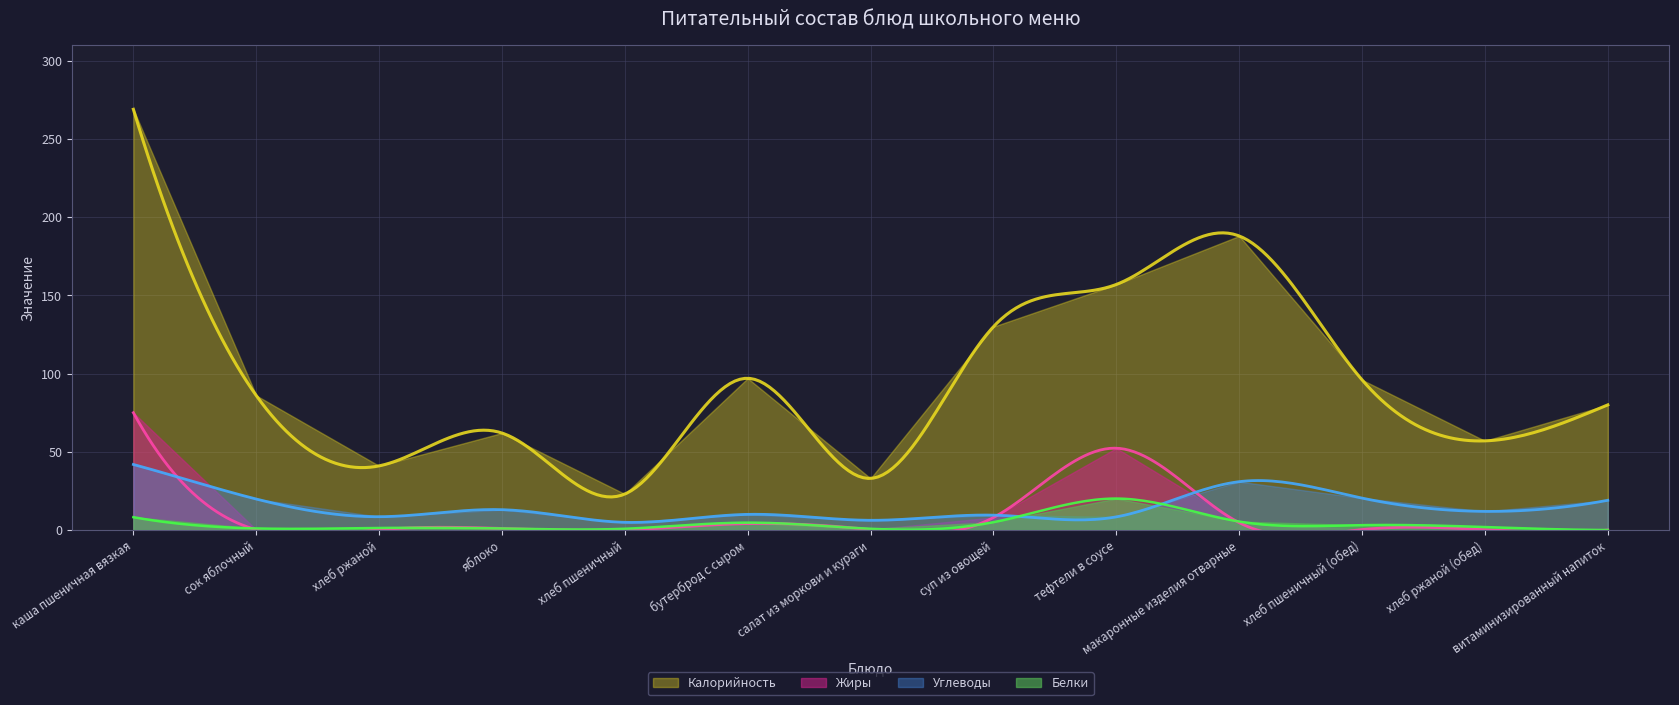

Reading right to left, transcribe all the data shown in this chart.

Калорийность: 80.0	57.0	96.0	188.0	157.0	130.0	33.0	97.0	23.0	62.0	41.0	86.0	269.0
Белки: 0.0	1.9	3.1	5.4	20.1	5.0	0.8	4.7	0.8	1.0	1.3	1.0	8.2
Жиры: 0.0	0.2	0.3	4.7	52.3	8.0	0.3	4.1	0.1	1.0	0.2	0.2	75.0
Углеводы: 19.0	11.9	20.4	30.9	8.4	9.5	6.2	10.0	4.9	13.0	8.5	19.8	41.9